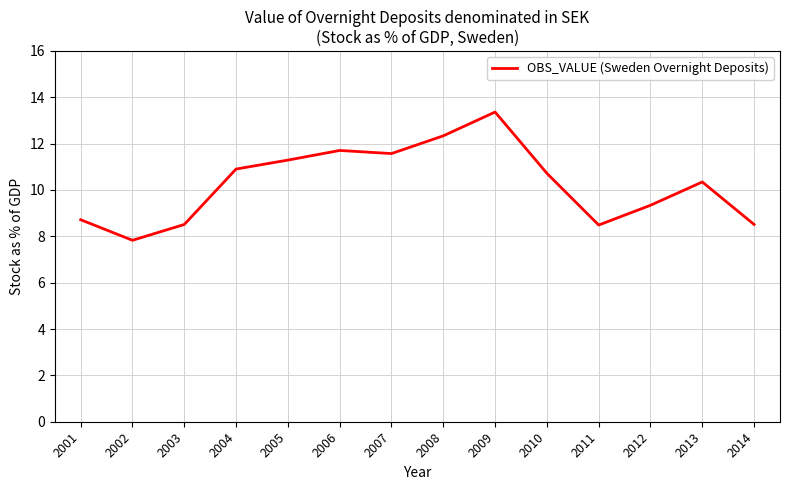

What is the average value?

10.3